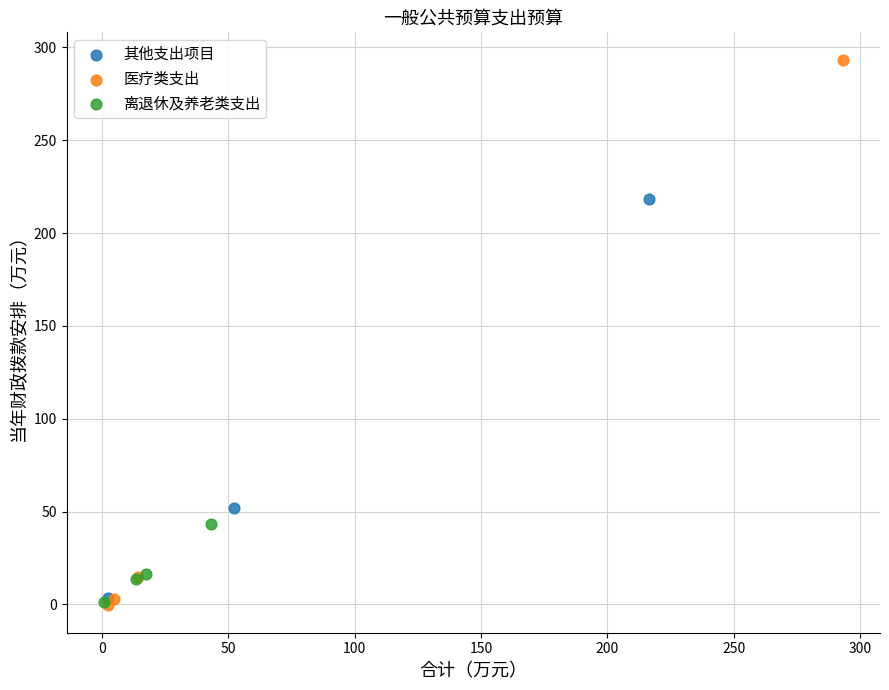

Which series has the widest spread of Y values?

医疗类支出